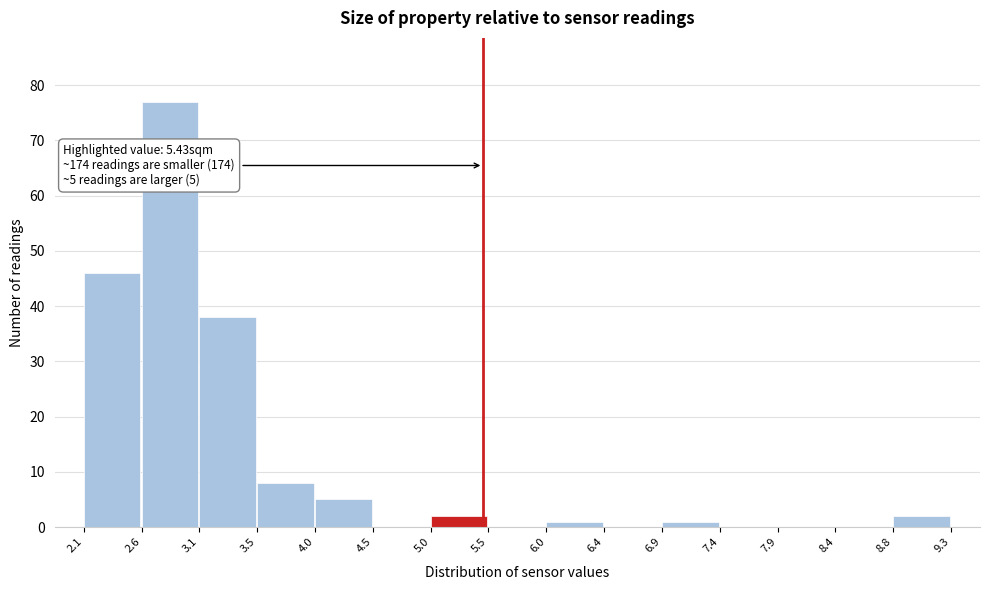

Which range on the x-axis has the tallest bar?

2.6 to 3.1